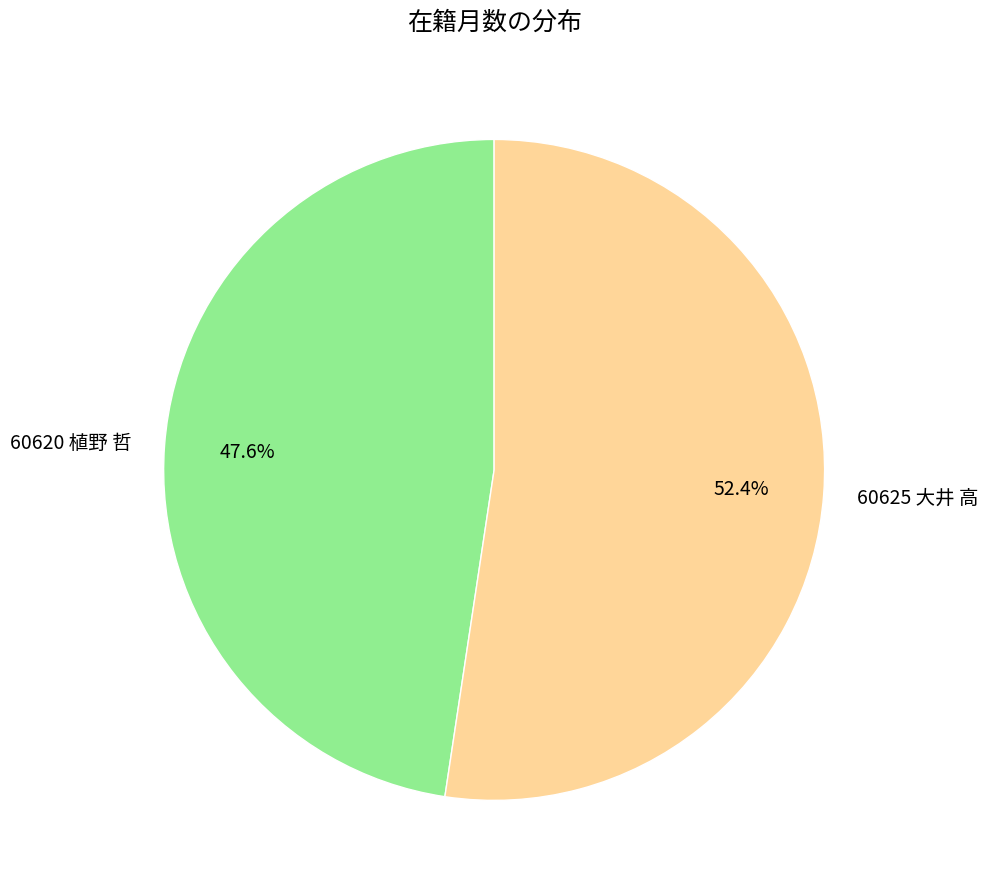

Which slice is the largest?

60625 大井 高